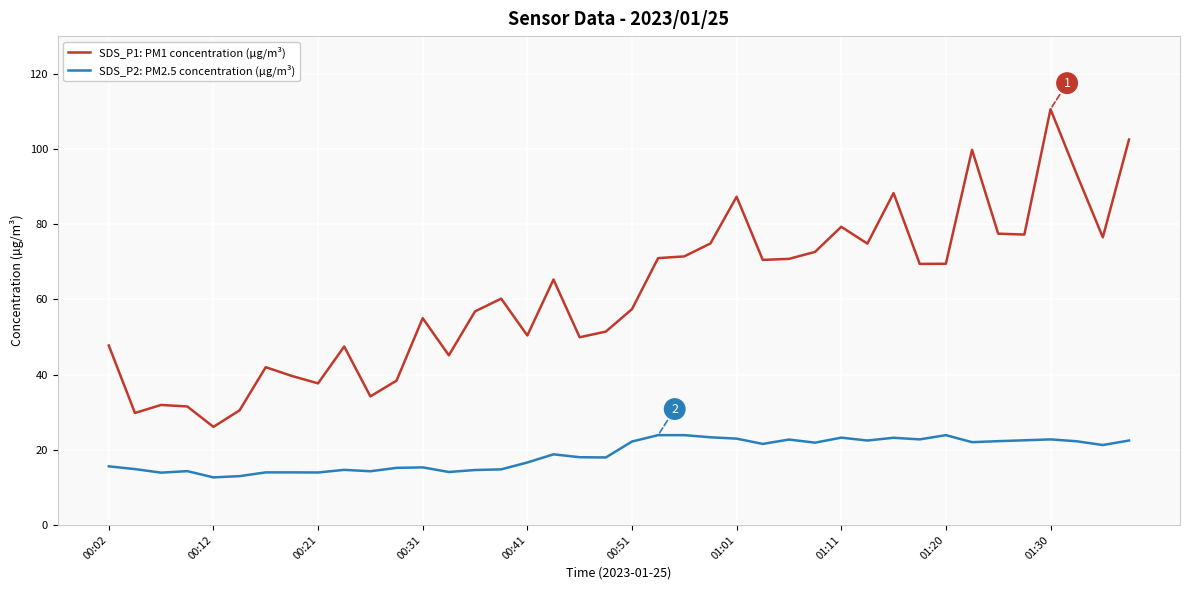

True or false: SDS_P1: PM1 concentration (µg/m³) and SDS_P2: PM2.5 concentration (µg/m³) intersect in this chart.

False